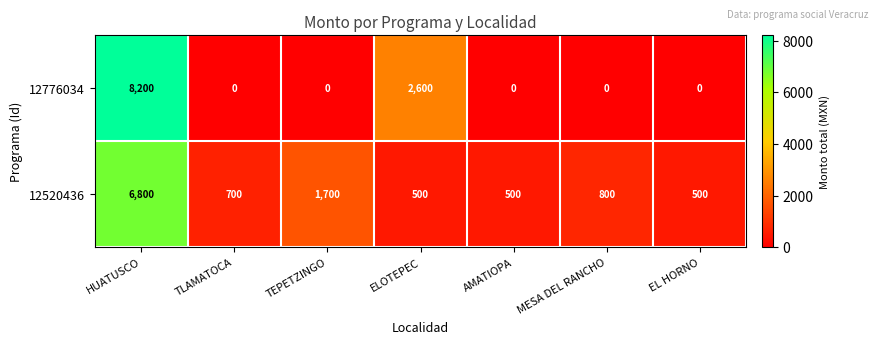

Is it true that 12520436 equals 2992 at TEPETZINGO?

False